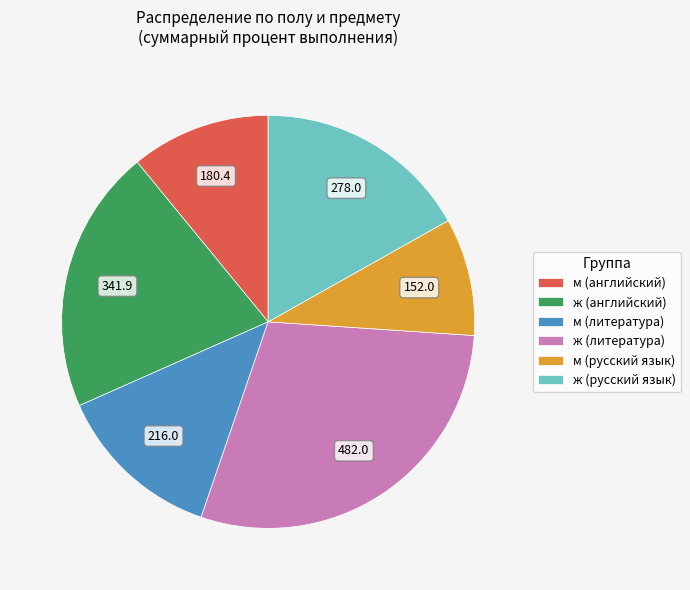

Between ж (английский) and м (английский), which is larger?

ж (английский)